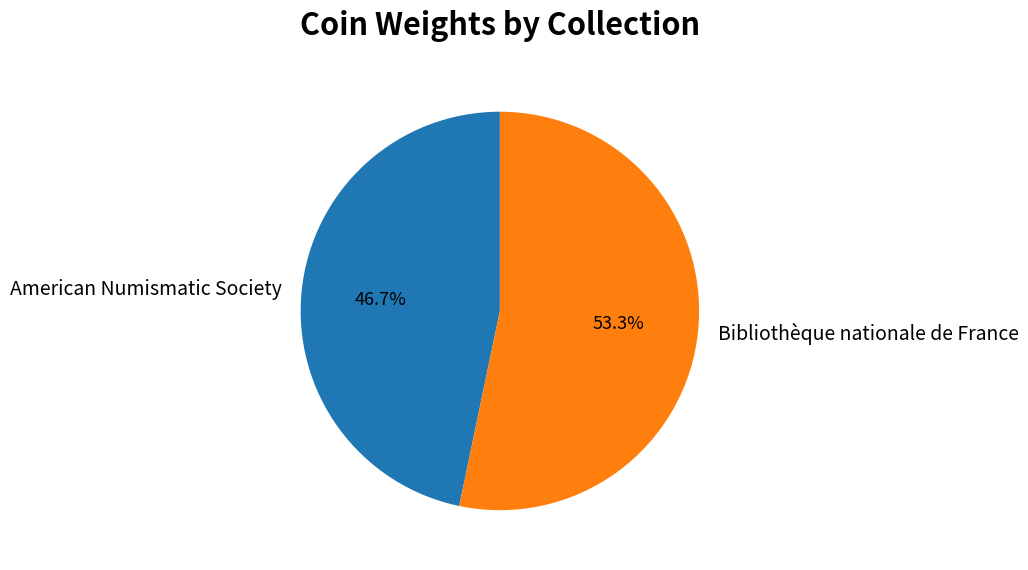

To the nearest percent, what is the difference between the Bibliothèque nationale de France and American Numismatic Society slice percentages?

7%